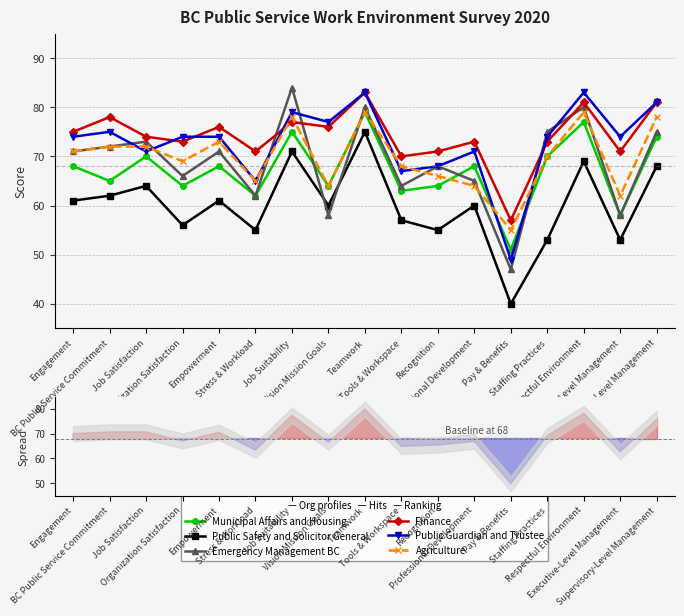

How many lines are shown in the chart?

6